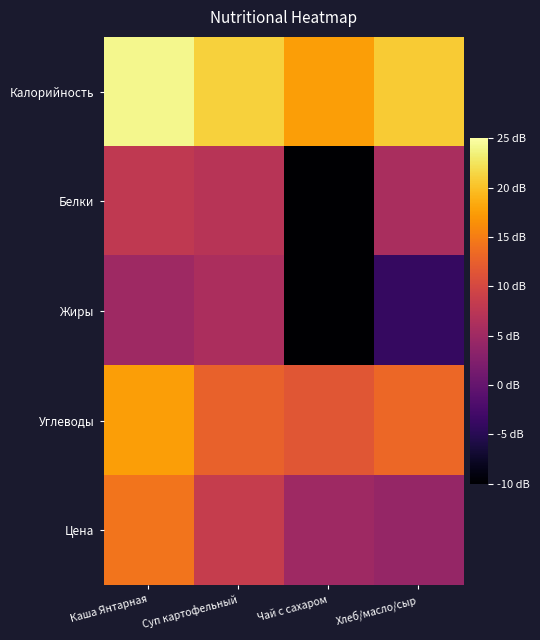

Between Суп картофельный and Хлеб/масло/сыр, which is larger?

Суп картофельный